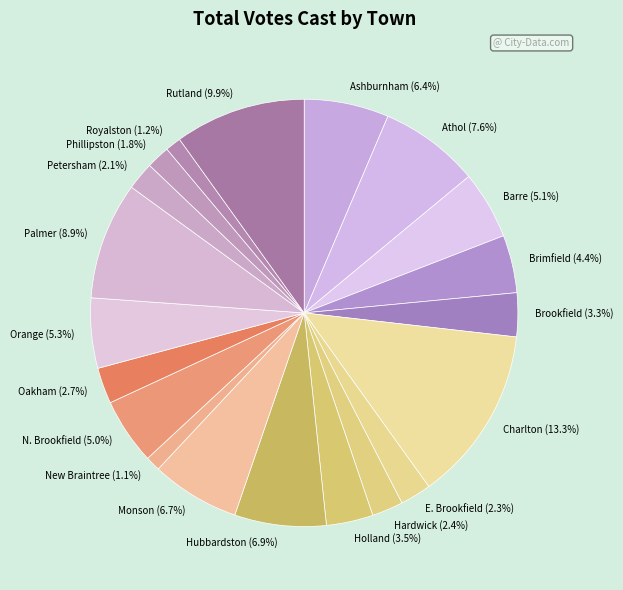

Is Holland the majority of the pie?

No